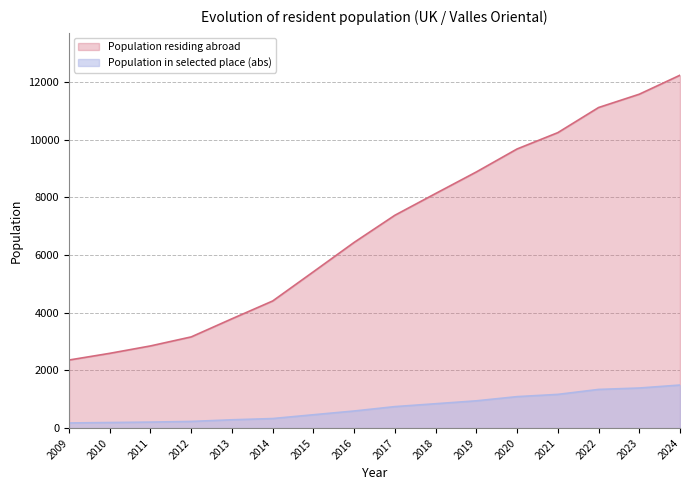

Is it true that Population in selected place (abs) equals 1170 at 2021?

True